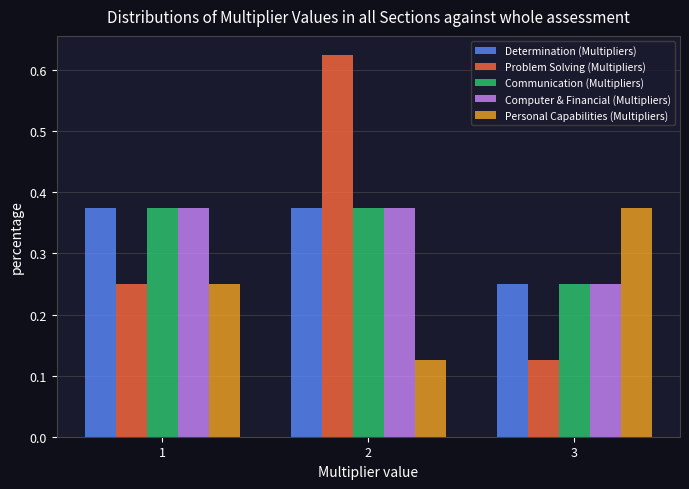

Reading left to right, transcribe this chart: for each range on the x-axis, give the height of each series' bar. The values are not printed on the chart, so give them approximately, as read against the axis.

0.5 to 1.5: Determination (Multipliers)=0.38	Problem Solving (Multipliers)=0.25	Communication (Multipliers)=0.38	Computer & Financial (Multipliers)=0.38	Personal Capabilities (Multipliers)=0.25
1.5 to 2.5: Determination (Multipliers)=0.38	Problem Solving (Multipliers)=0.63	Communication (Multipliers)=0.38	Computer & Financial (Multipliers)=0.38	Personal Capabilities (Multipliers)=0.13
2.5 to 3.5: Determination (Multipliers)=0.25	Problem Solving (Multipliers)=0.13	Communication (Multipliers)=0.25	Computer & Financial (Multipliers)=0.25	Personal Capabilities (Multipliers)=0.38